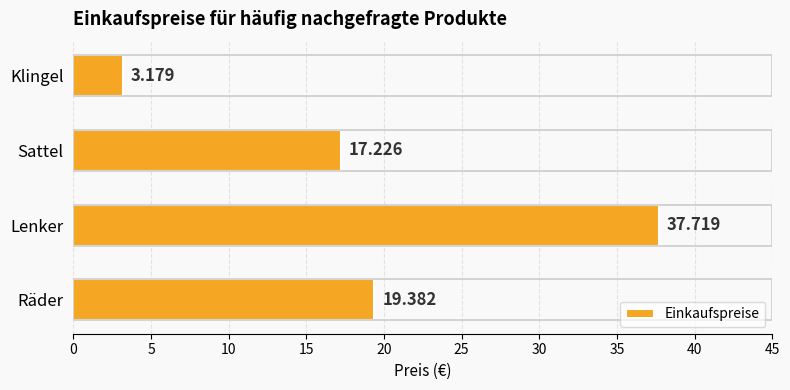

At which category does the chart reach its minimum across all series?

Klingel